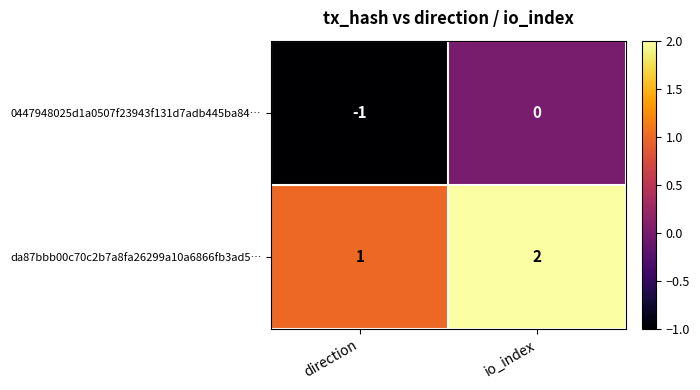

Rank the series at io_index from lowest to highest value.

0447948025d1a0507f23943f131d7adb445ba84…, da87bbb00c70c2b7a8fa26299a10a6866fb3ad5…